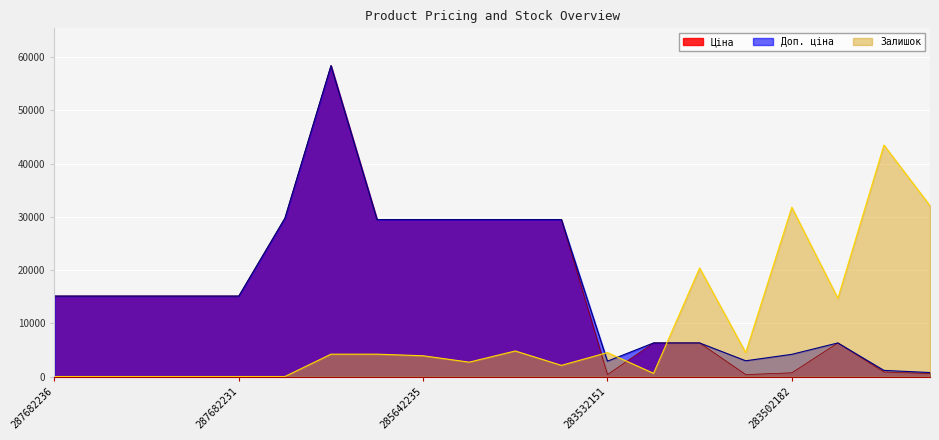

At which category is the sum across all series the highest?

285662232